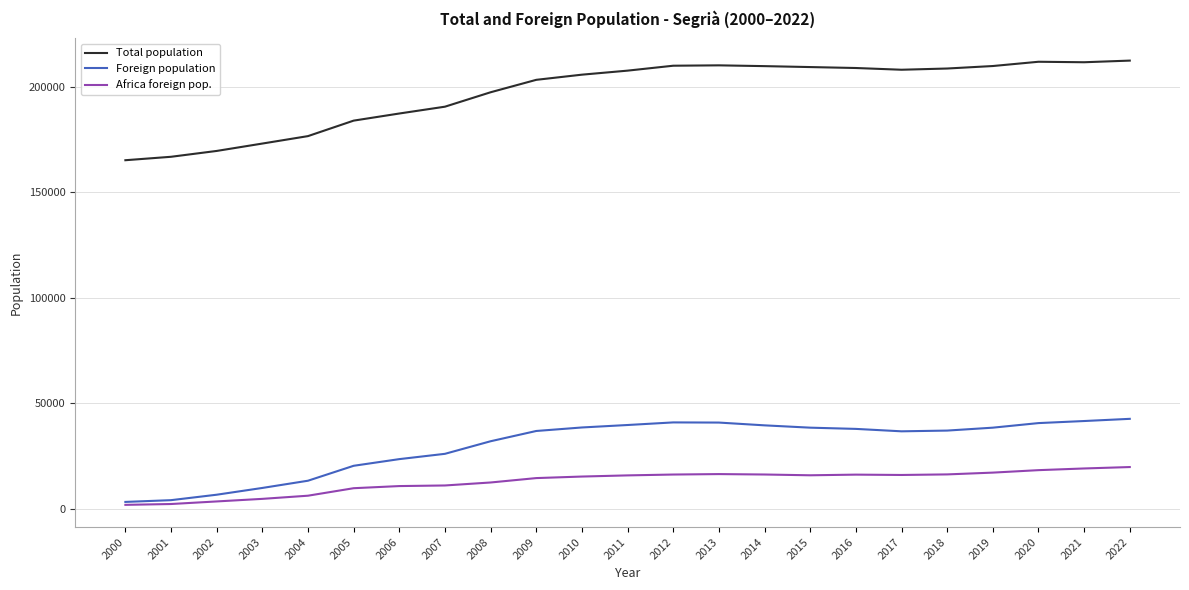

True or false: Foreign population and Total population cross at least once.

False